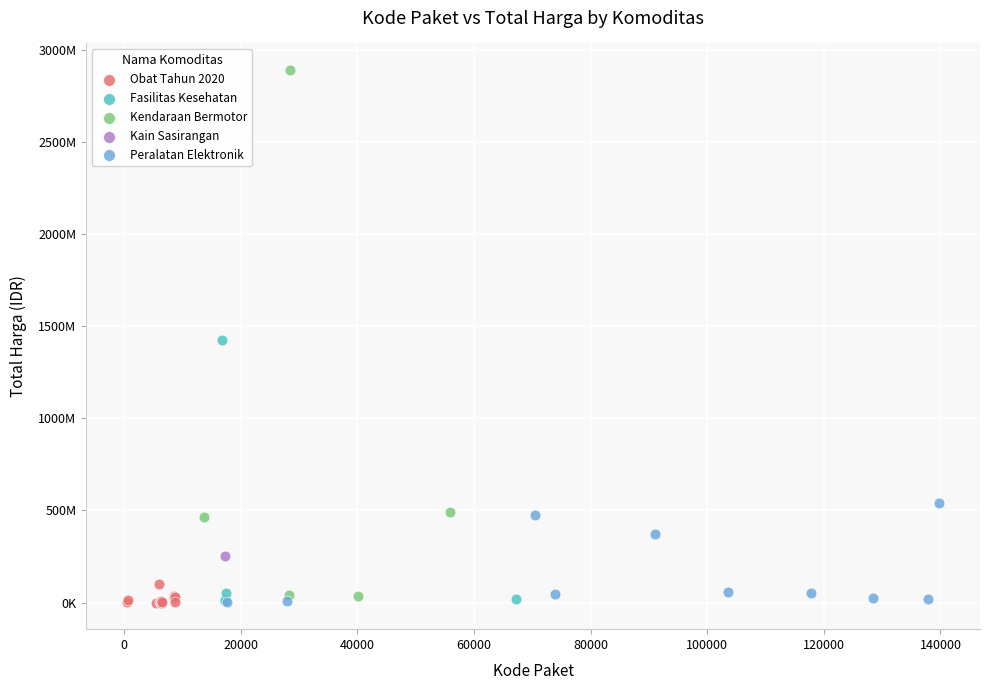

What are all the series names shown in the legend?

Obat Tahun 2020, Fasilitas Kesehatan, Kendaraan Bermotor, Kain Sasirangan, Peralatan Elektronik